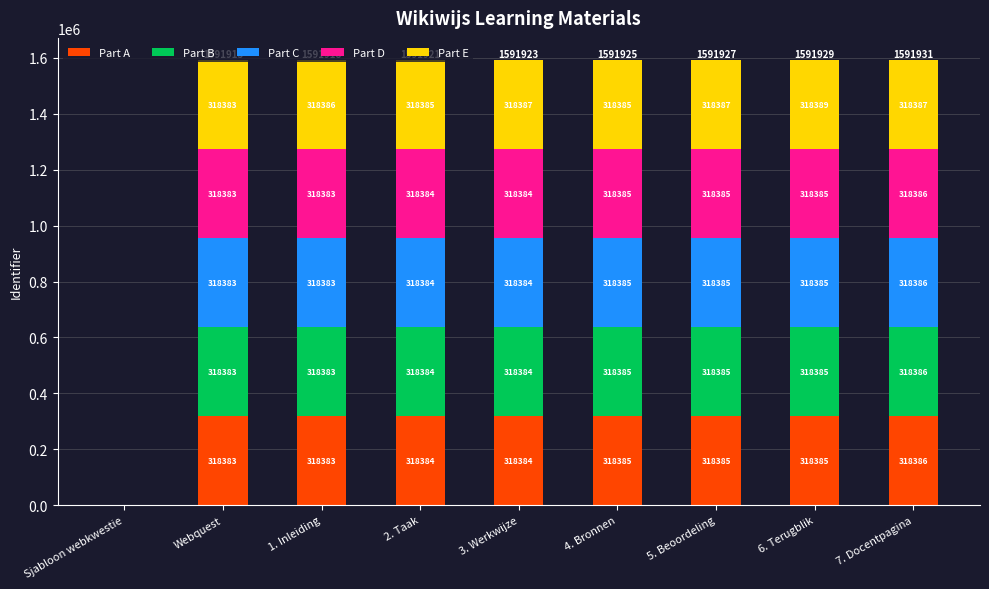

What is the highest value of the Part A series?

318386